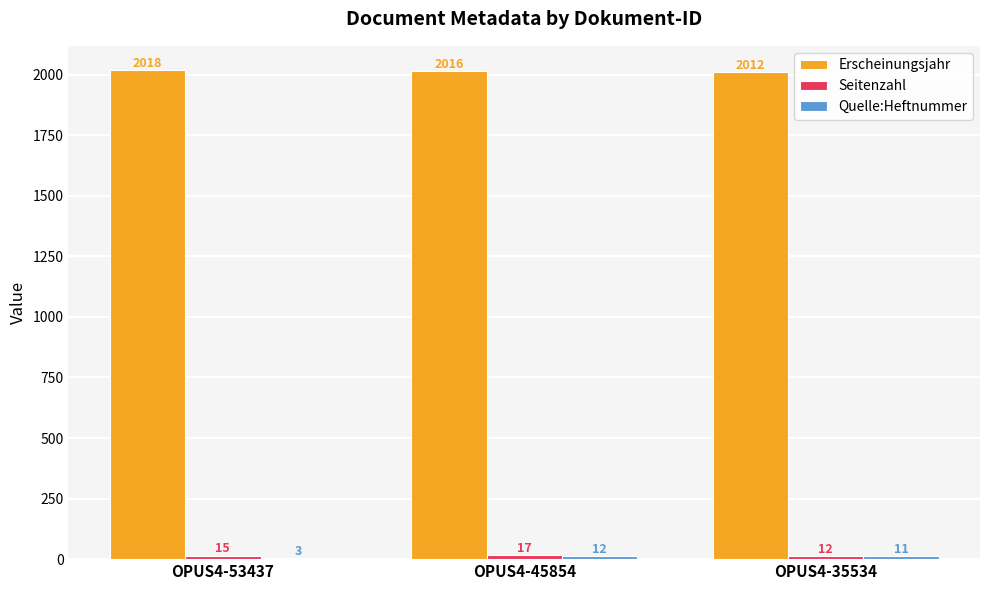

Count the Erscheinungsjahr values in the range 2012 to 2018.

3